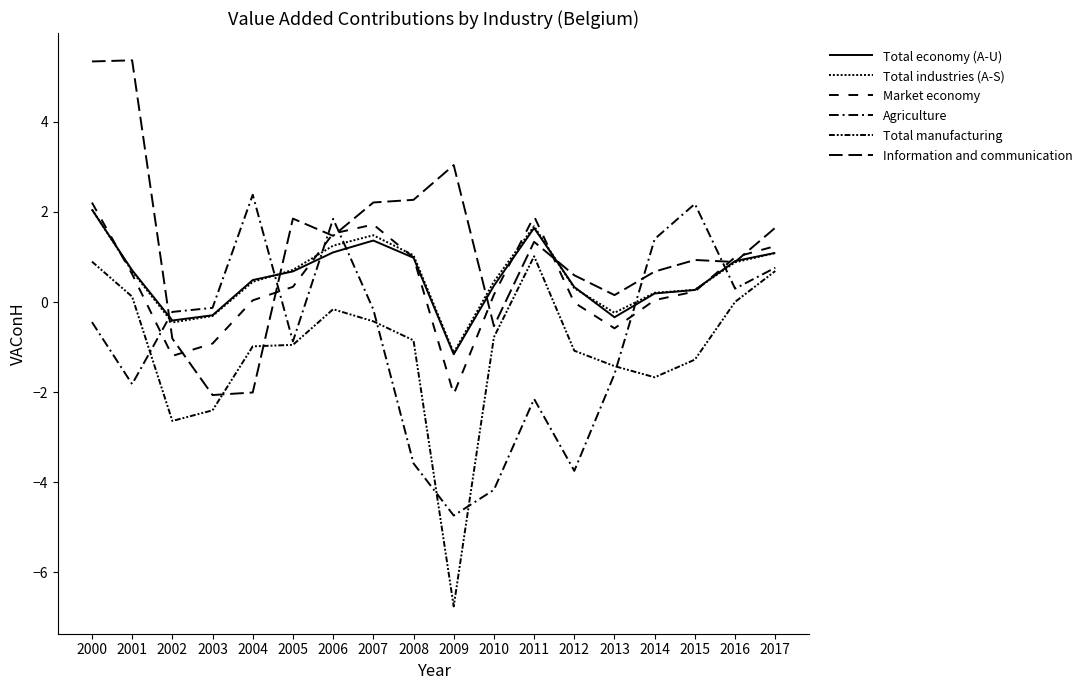

Is the value of Total industries (A-S) at 2009 greater than the value of Information and communication at 2003?

Yes